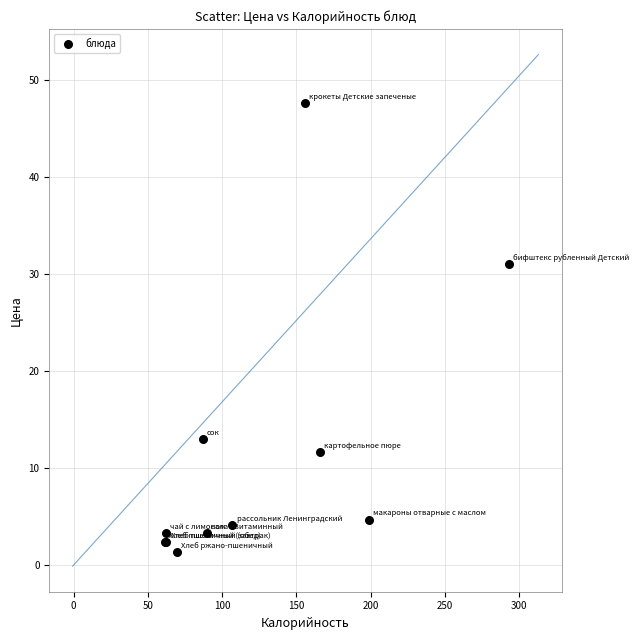

What Y value in the scatter plot is closest to 24?

31.0